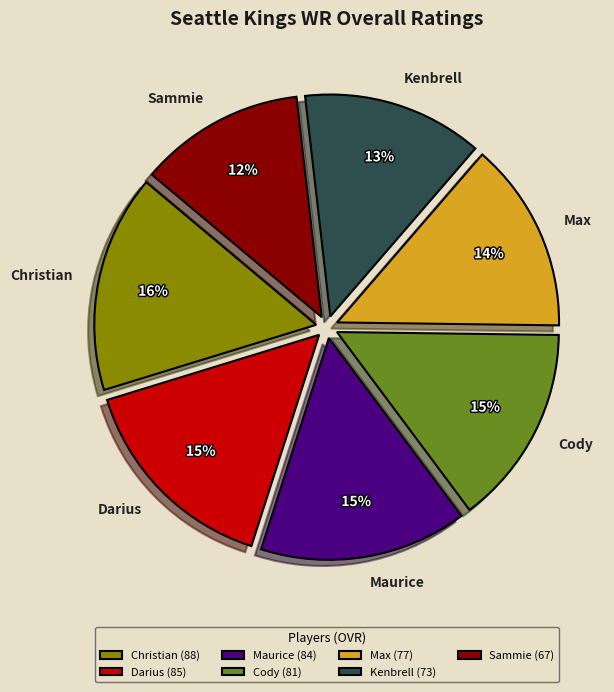

True or false: Cody accounts for 15% of the total.

True